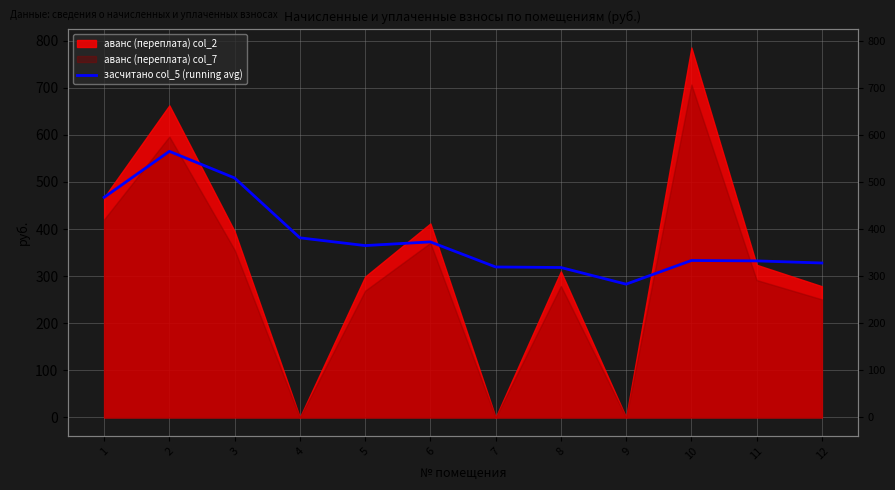

The chart shows a value of 563.7 at 5. True or false?

False